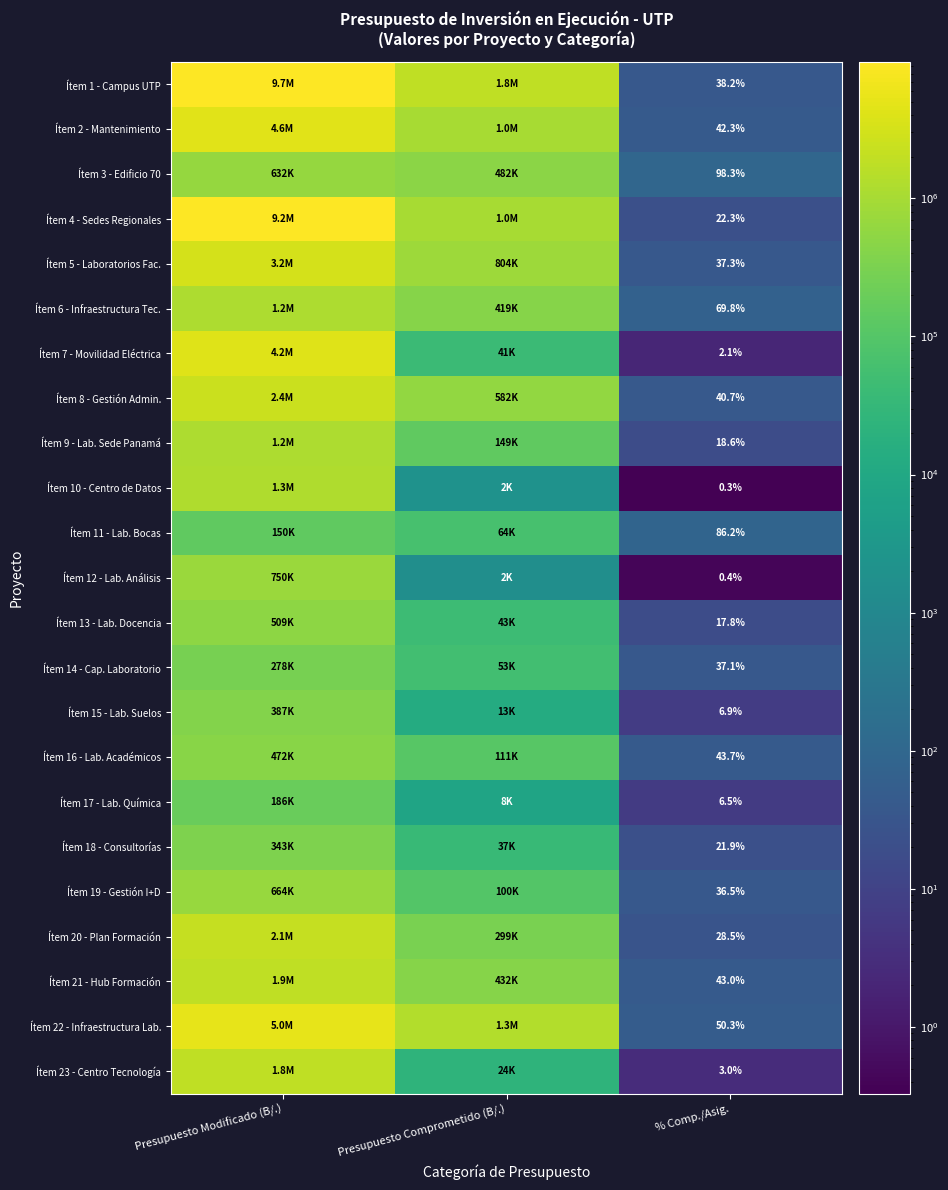

What is the minimum value shown in the chart?

0.3